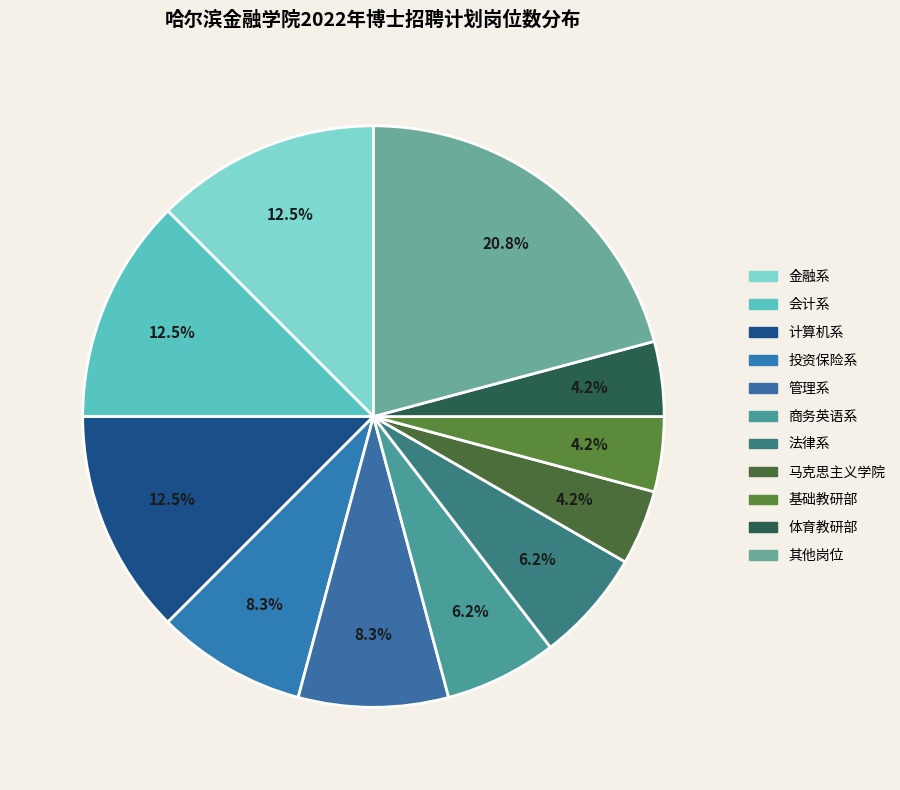

Approximately how many times larger is the value at 商务英语系 compared to 体育教研部?

1.5